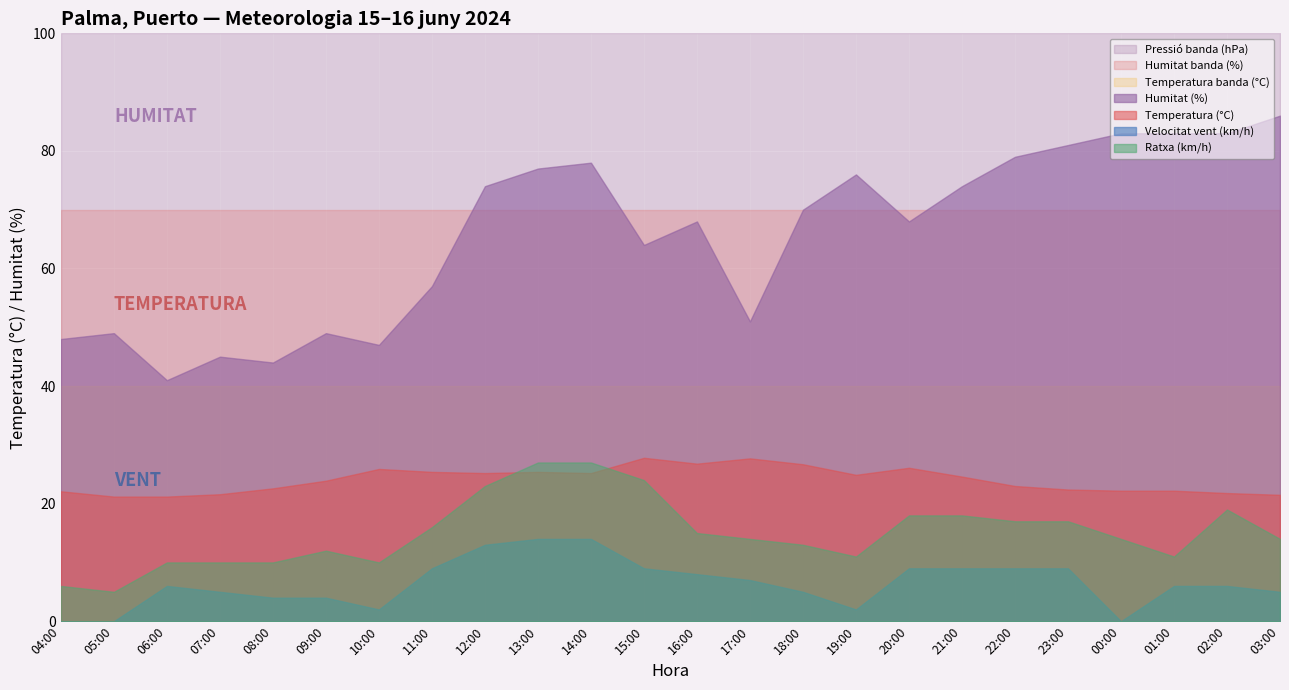

Reading left to right, what are all the values shown in this chart?

Temperatura (°C): 04:00=22.1	05:00=21.2	06:00=21.2	07:00=21.6	08:00=22.6	09:00=23.9	10:00=25.9	11:00=25.4	12:00=25.2	13:00=25.4	14:00=25.2	15:00=27.8	16:00=26.8	17:00=27.7	18:00=26.7	19:00=24.9	20:00=26.1	21:00=24.6	22:00=23.0	23:00=22.4	00:00=22.2	01:00=22.2	02:00=21.8	03:00=21.5
Humitat (%): 04:00=48.0	05:00=49.0	06:00=41.0	07:00=45.0	08:00=44.0	09:00=49.0	10:00=47.0	11:00=57.0	12:00=74.0	13:00=77.0	14:00=78.0	15:00=64.0	16:00=68.0	17:00=51.0	18:00=70.0	19:00=76.0	20:00=68.0	21:00=74.0	22:00=79.0	23:00=81.0	00:00=83.0	01:00=83.0	02:00=83.0	03:00=86.0
Pressió (hPa): 04:00=1010.2	05:00=1009.9	06:00=1010.0	07:00=1010.0	08:00=1010.4	09:00=1010.6	10:00=1010.9	11:00=1011.5	12:00=1011.6	13:00=1011.2	14:00=1011.1	15:00=1010.6	16:00=1010.1	17:00=1010.1	18:00=1010.0	19:00=1009.9	20:00=1010.7	21:00=1011.5	22:00=1012.3	23:00=1013.9	00:00=1014.3	01:00=1013.8	02:00=1013.6	03:00=1012.7
Velocitat vent (km/h): 04:00=0.0	05:00=0.0	06:00=6.0	07:00=5.0	08:00=4.0	09:00=4.0	10:00=2.0	11:00=9.0	12:00=13.0	13:00=14.0	14:00=14.0	15:00=9.0	16:00=8.0	17:00=7.0	18:00=5.0	19:00=2.0	20:00=9.0	21:00=9.0	22:00=9.0	23:00=9.0	00:00=0.0	01:00=6.0	02:00=6.0	03:00=5.0
Ratxa (km/h): 04:00=6.0	05:00=5.0	06:00=10.0	07:00=10.0	08:00=10.0	09:00=12.0	10:00=10.0	11:00=16.0	12:00=23.0	13:00=27.0	14:00=27.0	15:00=24.0	16:00=15.0	17:00=14.0	18:00=13.0	19:00=11.0	20:00=18.0	21:00=18.0	22:00=17.0	23:00=17.0	00:00=14.0	01:00=11.0	02:00=19.0	03:00=14.0